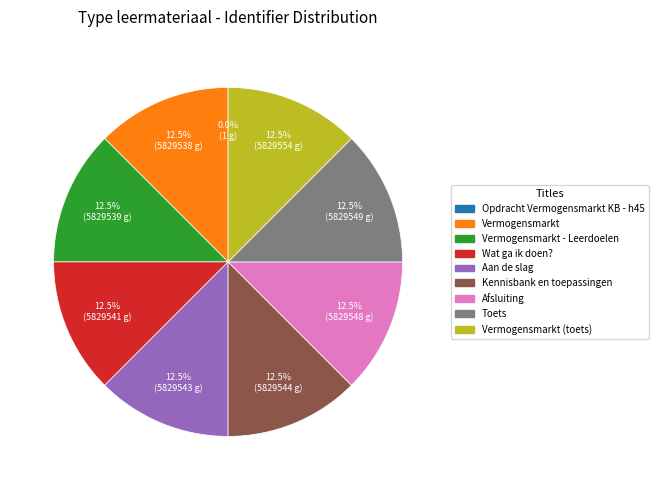

Does any single category account for the majority?

No